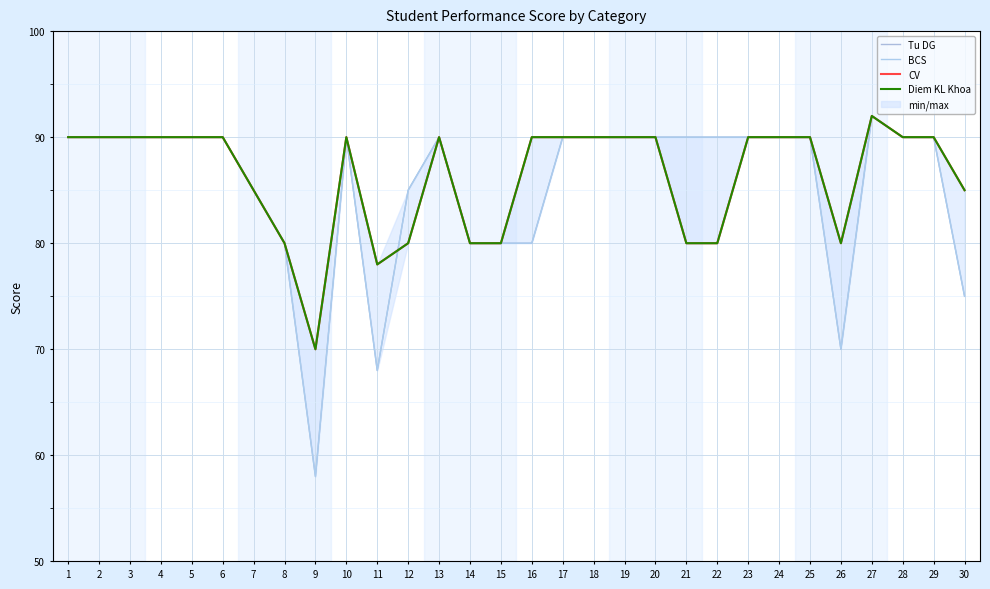

What is the approximate value of Diem KL Khoa at 14, to the nearest 5?

80